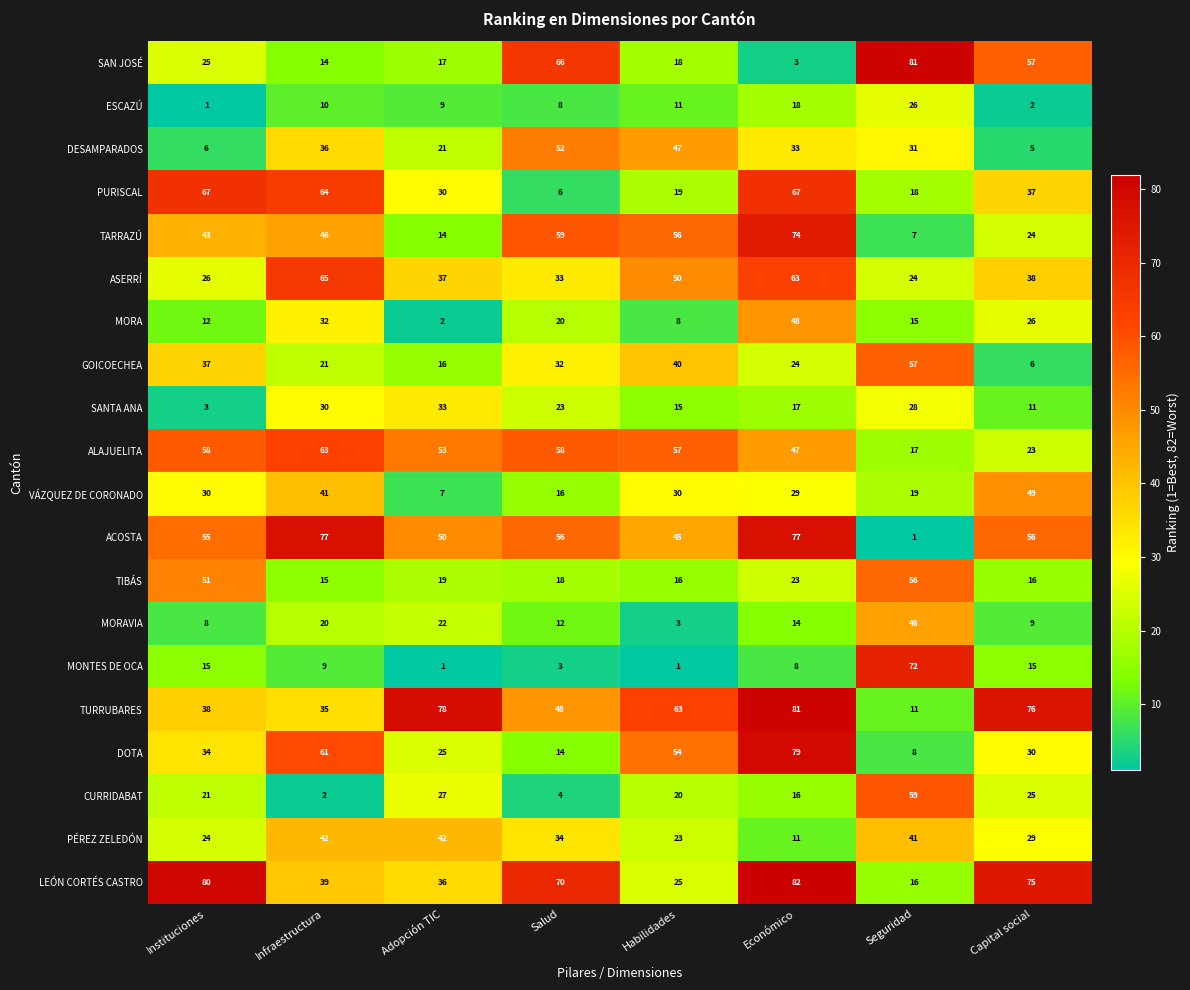

The ALAJUELITA series shows 23 at Capital social. True or false?

True